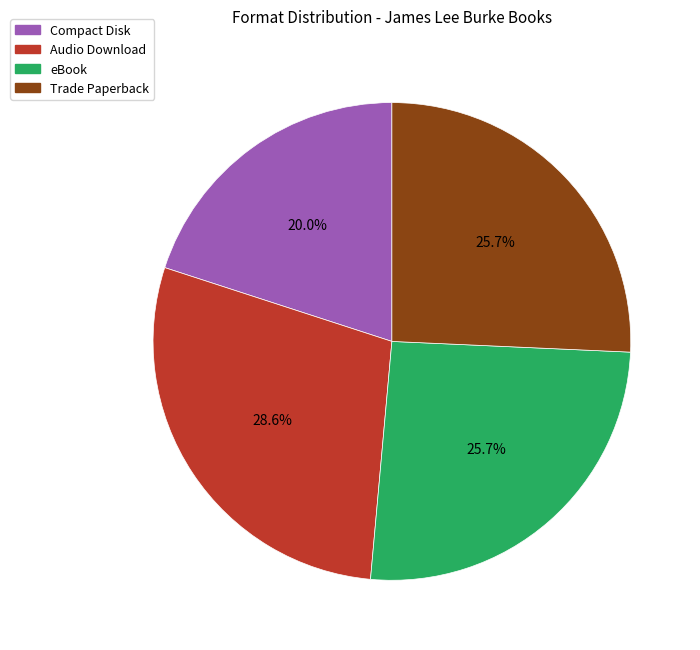

Is Trade Paperback the majority of the pie?

No